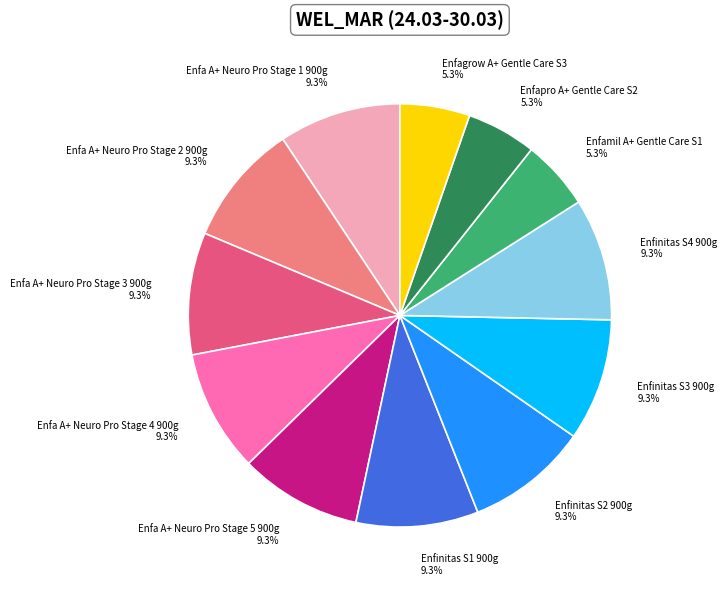

Count the number of slices in the pie.

12